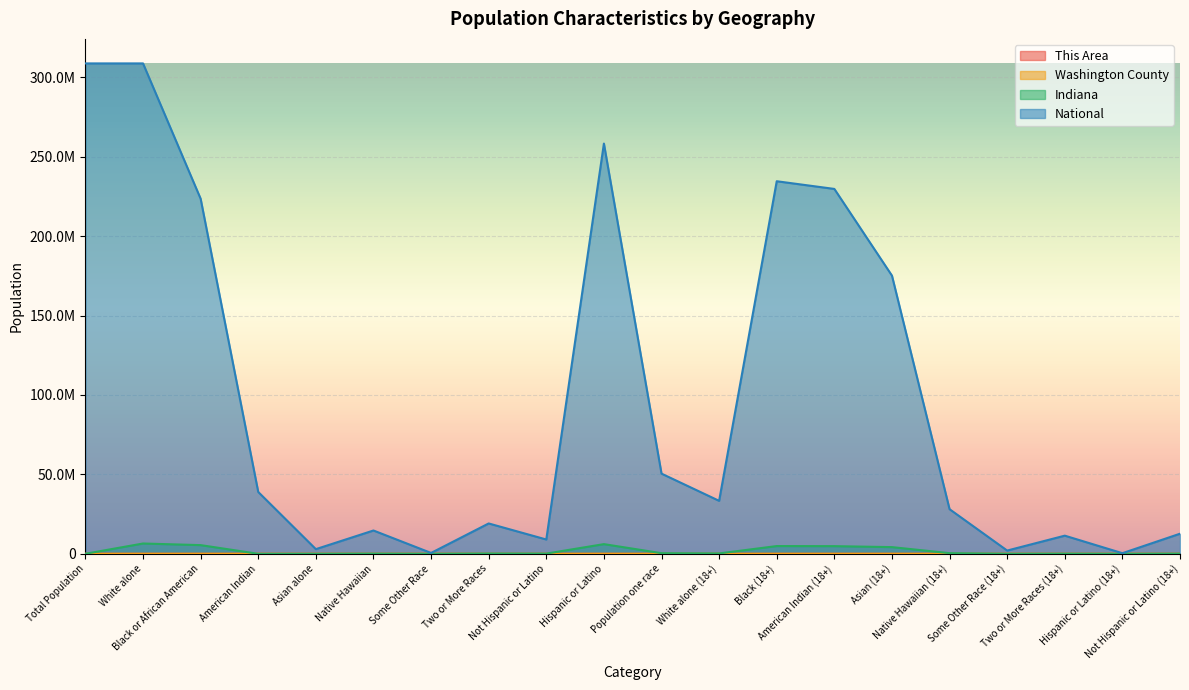

How many series are shown in this chart?

4